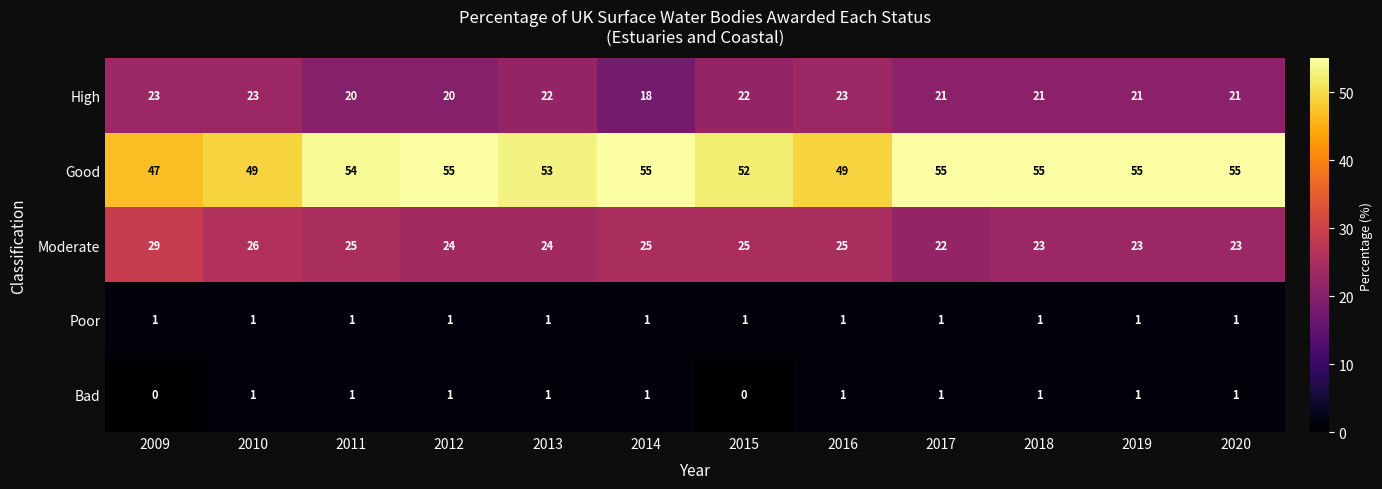

True or false: Bad has a value of 0 at 2011.

False